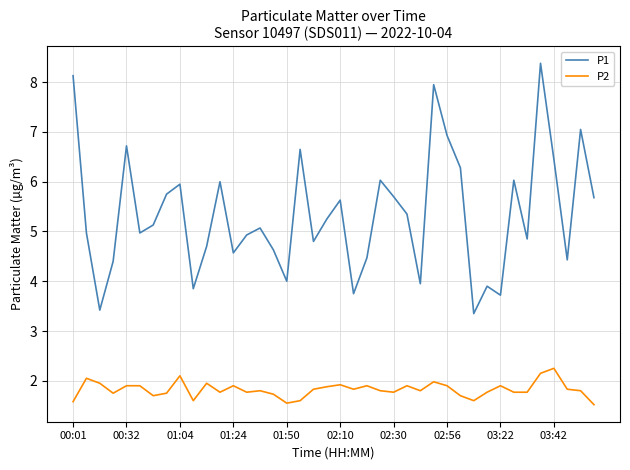

What is the smallest value displayed?

1.5